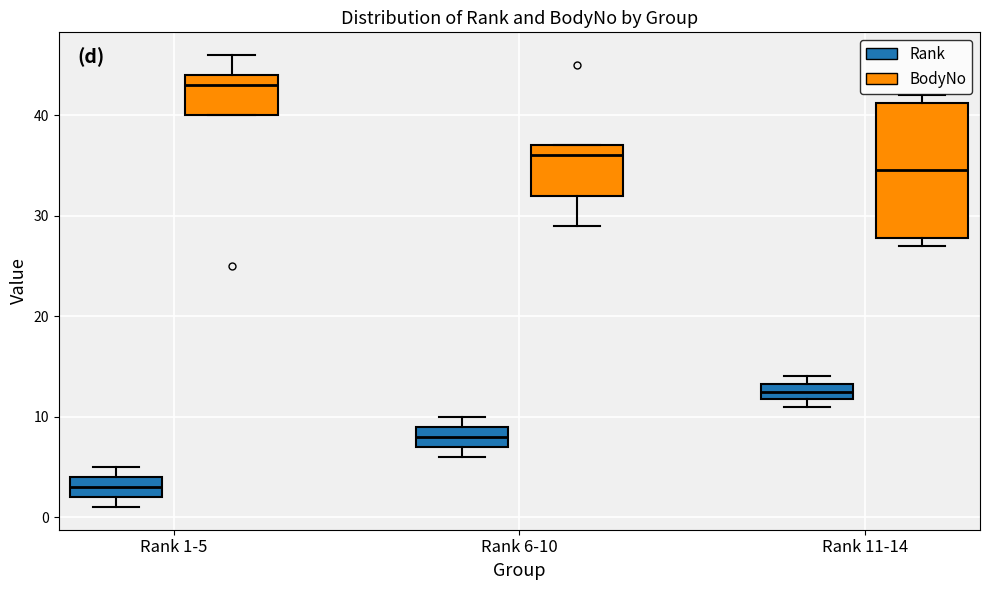

Reading left to right, read every box against the y-axis: the position of its median line, the range the box covers, and the ends of its whiskers. The values are not printed on the chart, so give them approximately, as read against the axis.

Rank 1-5 (Rank): median 3, box 2 to 4, whiskers 1 to 5
Rank 1-5 (BodyNo): median 43, box 40 to 44, whiskers 40 to 46
Rank 6-10 (Rank): median 8, box 7 to 9, whiskers 6 to 10
Rank 6-10 (BodyNo): median 36, box 32 to 37, whiskers 29 to 37
Rank 11-14 (Rank): median 13 (inside the box), box 12 to 13, whiskers 11 to 14
Rank 11-14 (BodyNo): median 35, box 28 to 41, whiskers 27 to 42